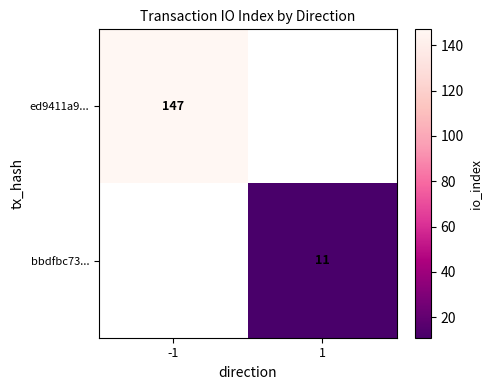

The value of ed9411a9... at -1 is 147. True or false?

True